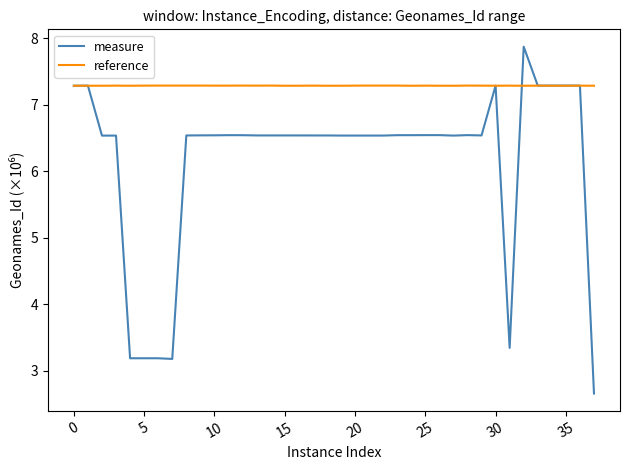

What is the maximum value for measure?

7.9